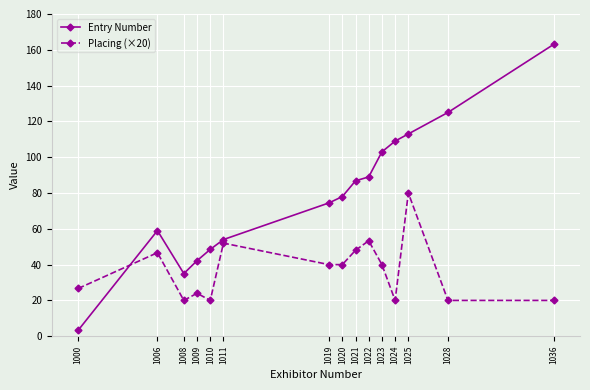

Rank the series by their average value, from lowest to highest.

Placing (×20), Entry Number